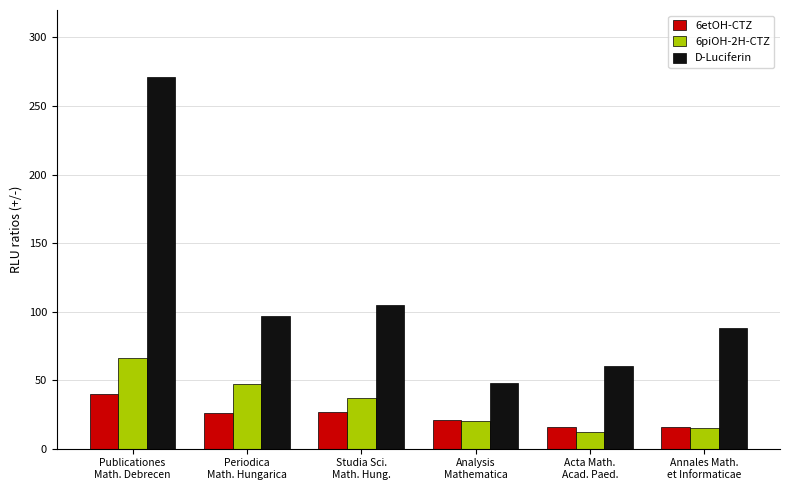

Where does the 6etOH-CTZ series first go above 26?

Publicationes
Math. Debrecen